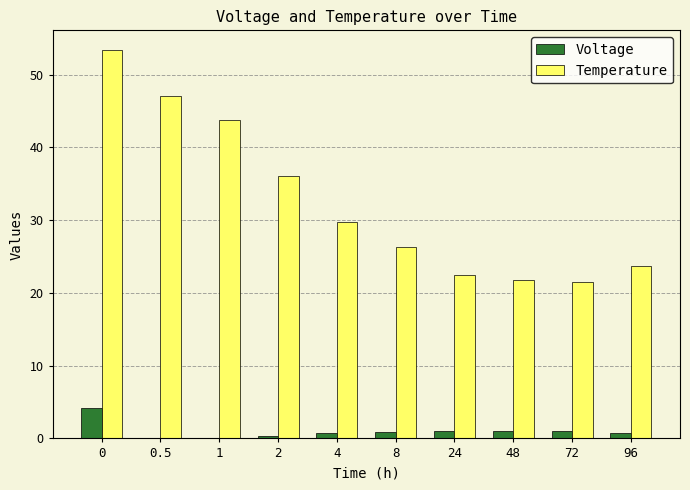

Count the number of data series in this chart.

2